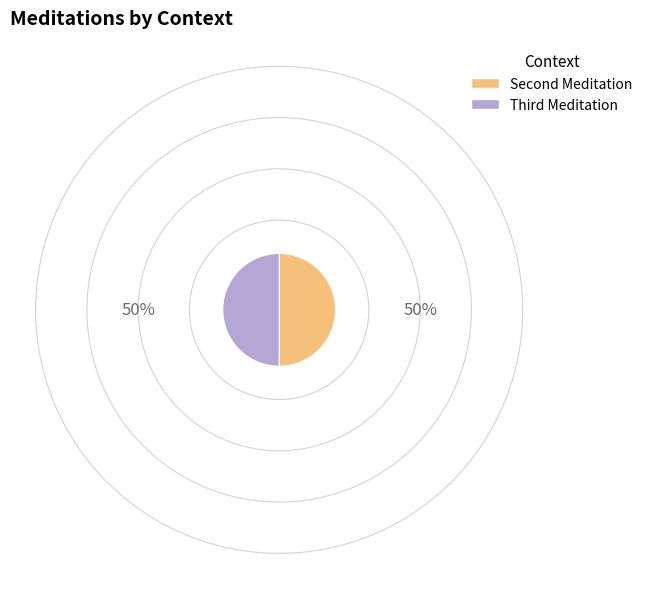

What is the largest slice in the pie chart?

Third Meditation